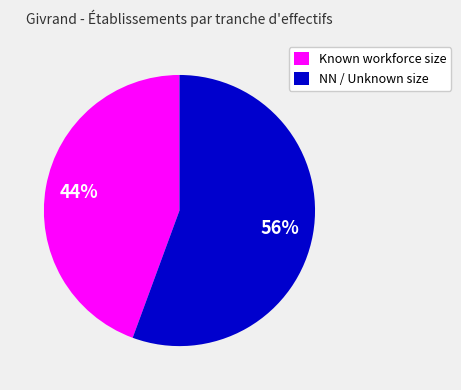

What is the majority slice?

NN / Unknown size